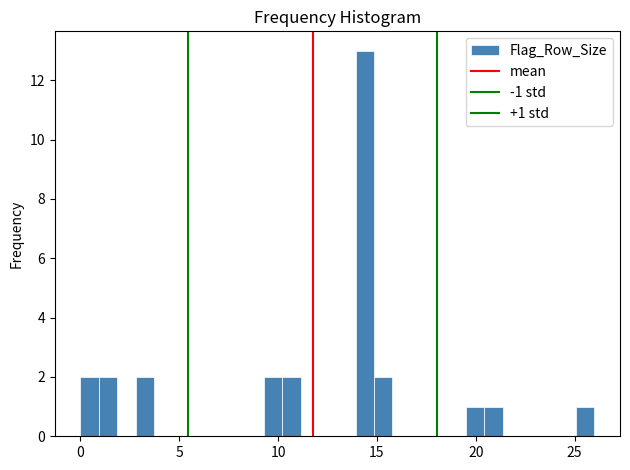

Around what value on the x-axis is the tallest bar? Give the approximate position of its centre, as read against the axis.

14.5